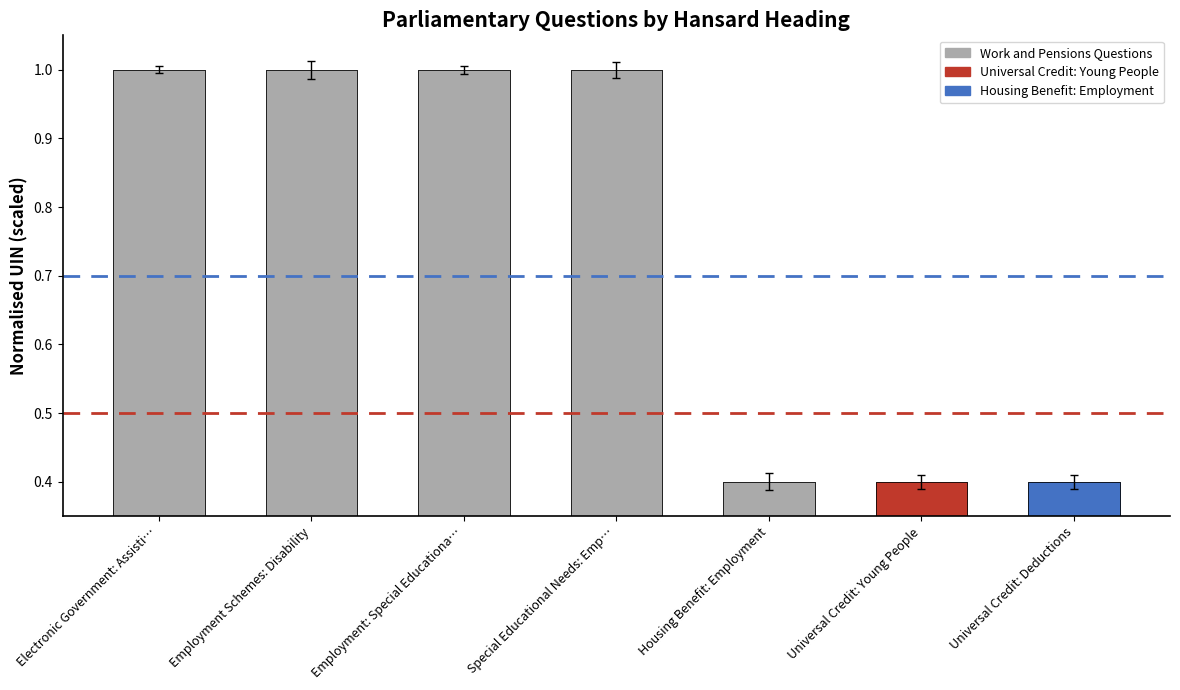

List the labels in order of value, largest first.

Electronic Government: Assisti…, Employment Schemes: Disability, Employment: Special Educationa…, Special Educational Needs: Emp…, Housing Benefit: Employment, Universal Credit: Young People, Universal Credit: Deductions